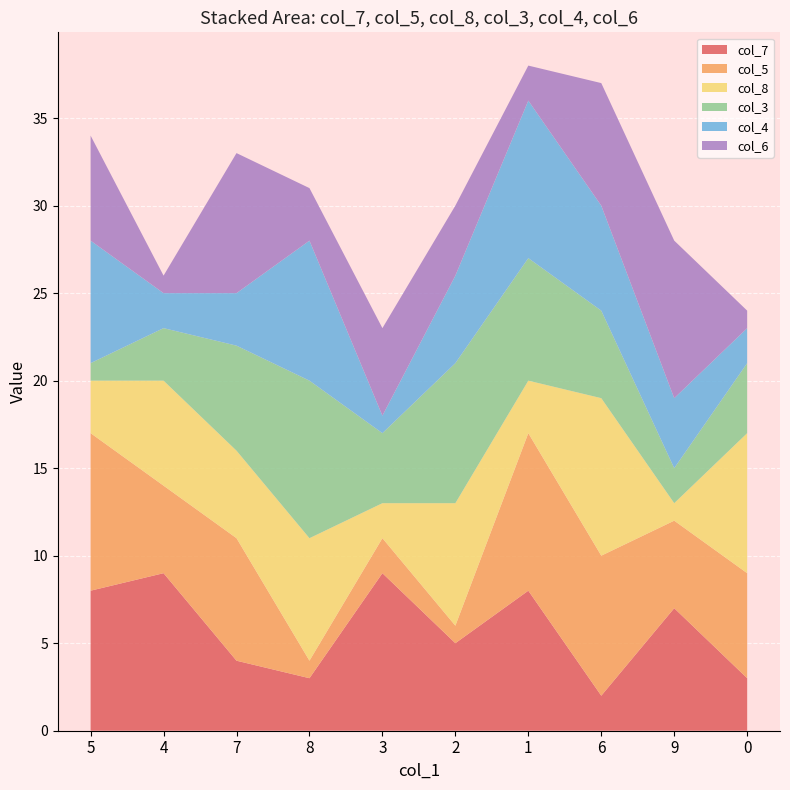

Reading left to right, list all the values displayed in this chart.

col_7: 8	9	4	3	9	5	8	2	7	3
col_5: 9	5	7	1	2	1	9	8	5	6
col_8: 3	6	5	7	2	7	3	9	1	8
col_3: 1	3	6	9	4	8	7	5	2	4
col_4: 7	2	3	8	1	5	9	6	4	2
col_6: 6	1	8	3	5	4	2	7	9	1